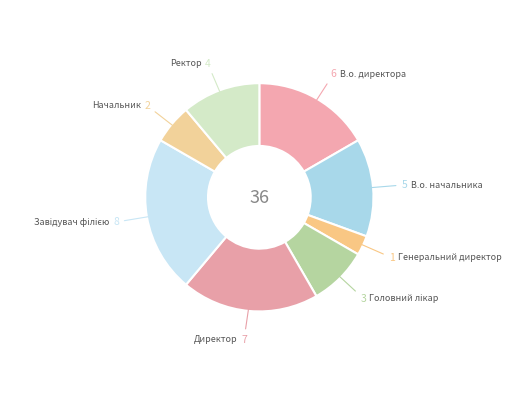

Is it true that Начальник is 6% of the pie?

True